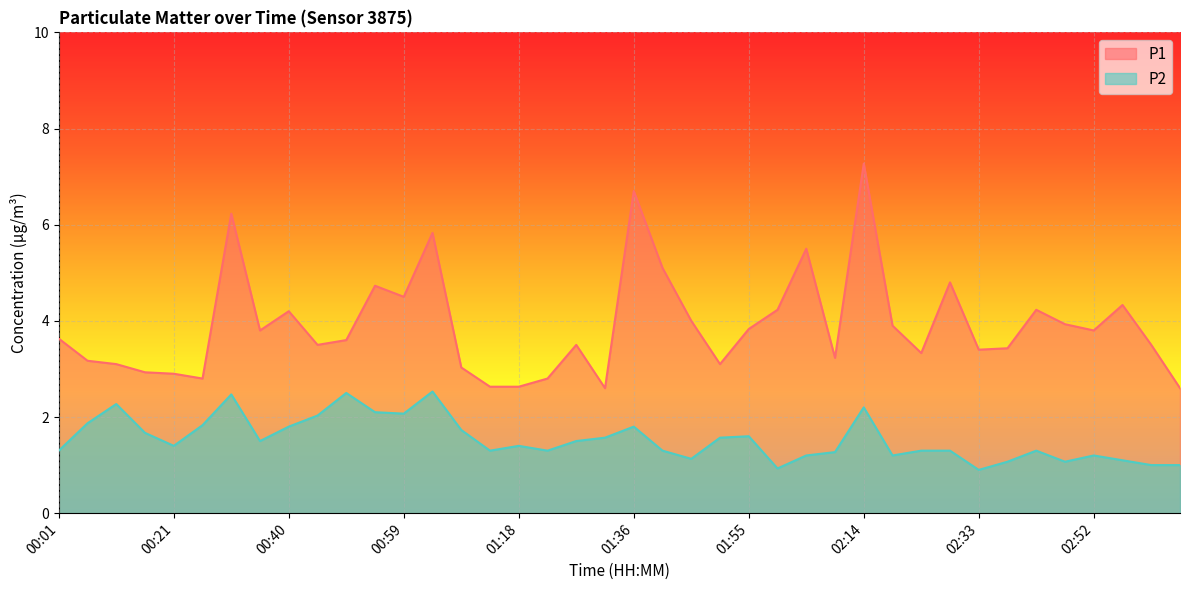

What is the difference between the maximum and minimum values in the P1 series?

4.7